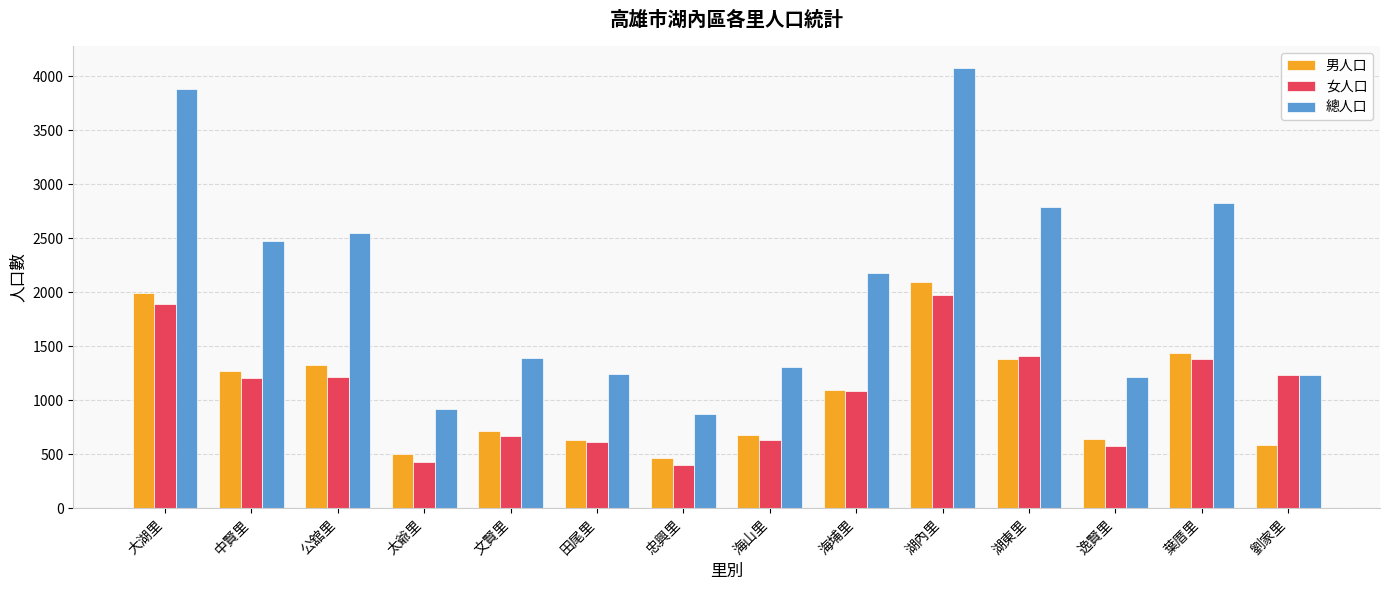

What is the difference between the highest and lowest values at 大湖里?

1993